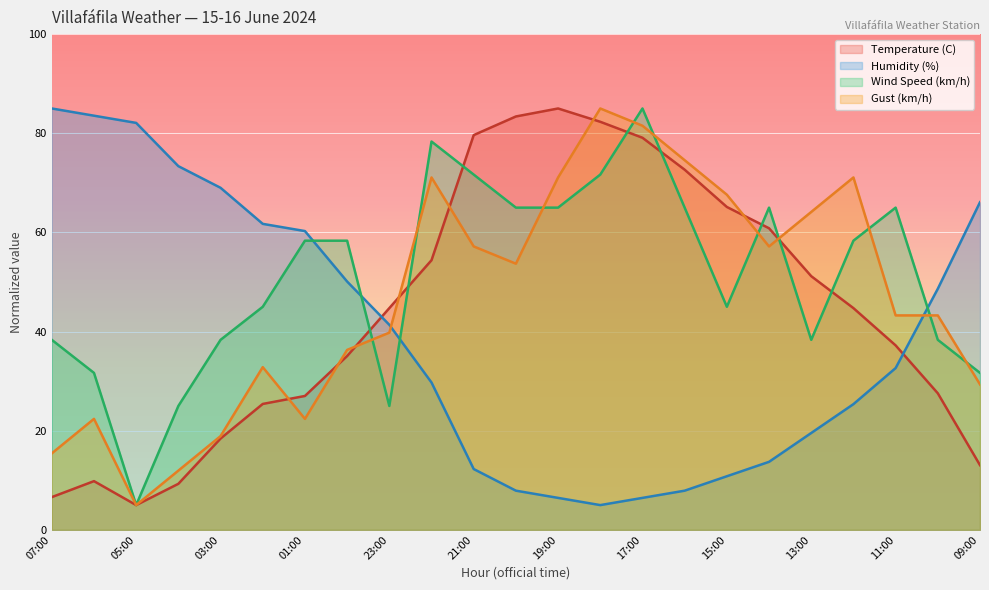

Where do Gust (km/h) and Humidity (%) first cross each other?

23:00 and 22:00